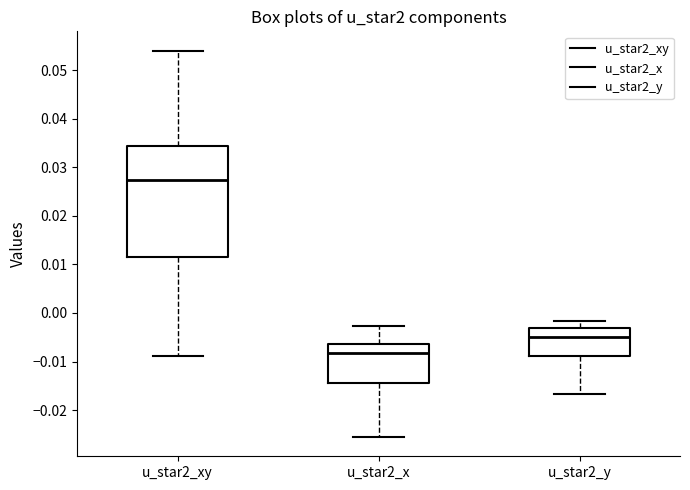

Which box's median line is the lowest?

u_star2_x